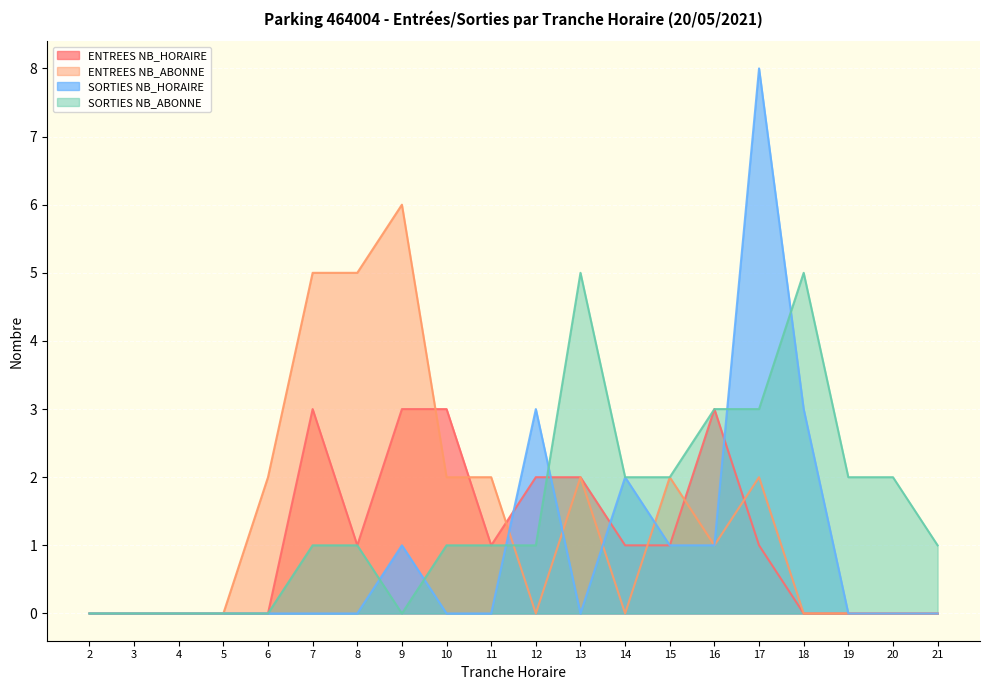

Count the ENTREES NB_HORAIRE values in the range 0 to 2.

16